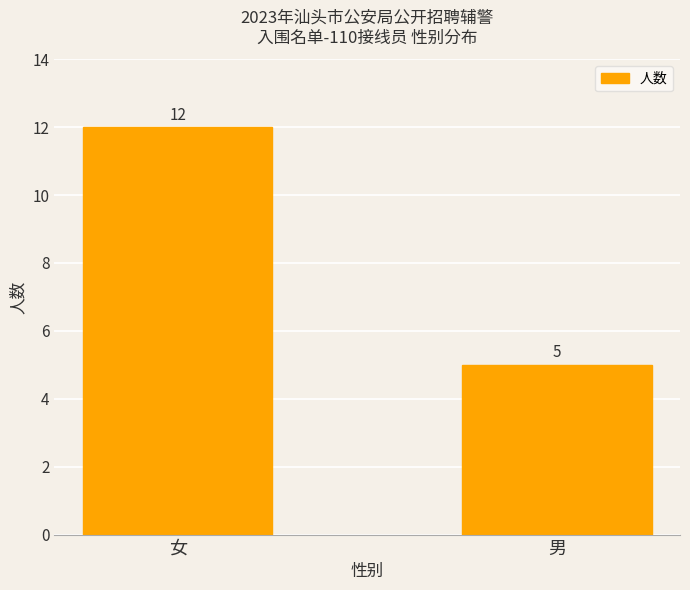

What is the label of the 2nd bar from the left?

男